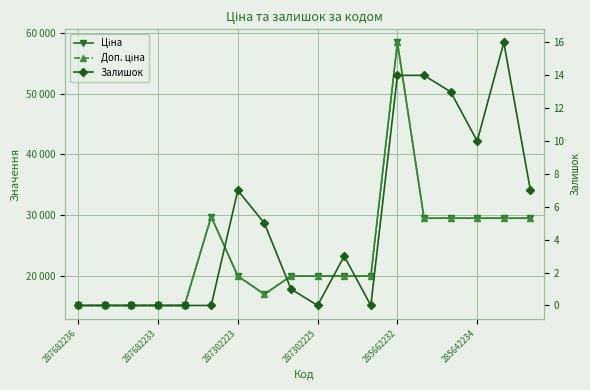

What position from the left is 285662232?

13